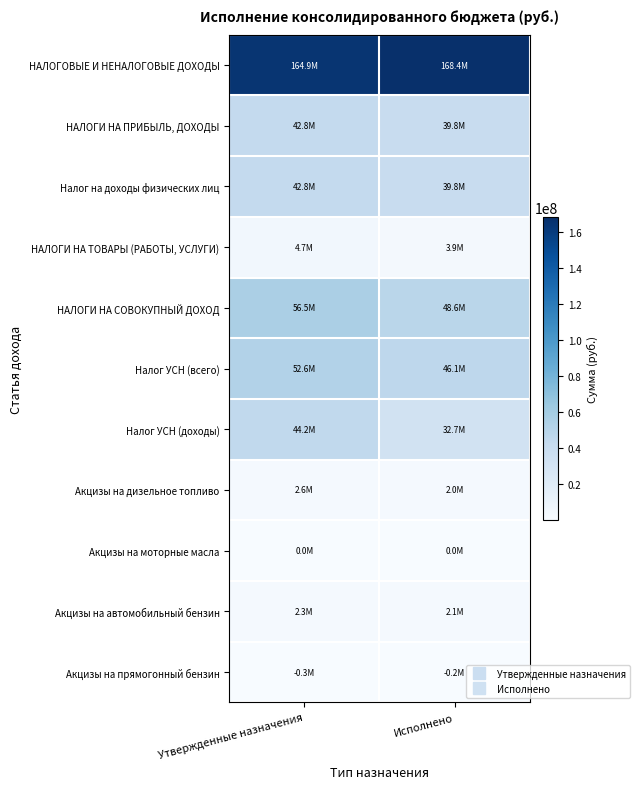

Reading left to right, extract all data points from this chart.

НАЛОГОВЫЕ И НЕНАЛОГОВЫЕ ДОХОДЫ: Утвержденные назначения=164851000.0	Исполнено=168391589.5
НАЛОГИ НА ПРИБЫЛЬ, ДОХОДЫ: Утвержденные назначения=42798000.0	Исполнено=39773484.6
Налог на доходы физических лиц: Утвержденные назначения=42798000.0	Исполнено=39773484.6
НАЛОГИ НА ТОВАРЫ (РАБОТЫ, УСЛУГИ): Утвержденные назначения=4651100.0	Исполнено=3891804.7
НАЛОГИ НА СОВОКУПНЫЙ ДОХОД: Утвержденные назначения=56525800.0	Исполнено=48599121.0
Налог УСН (всего): Утвержденные назначения=52580300.0	Исполнено=46060998.2
Налог УСН (доходы): Утвержденные назначения=44153300.0	Исполнено=32666343.8
Акцизы на дизельное топливо: Утвержденные назначения=2568900.0	Исполнено=2007616.4
Акцизы на моторные масла: Утвержденные назначения=10100.0	Исполнено=10708.3
Акцизы на автомобильный бензин: Утвержденные назначения=2331900.0	Исполнено=2096543.4
Акцизы на прямогонный бензин: Утвержденные назначения=-259800.0	Исполнено=-223063.5